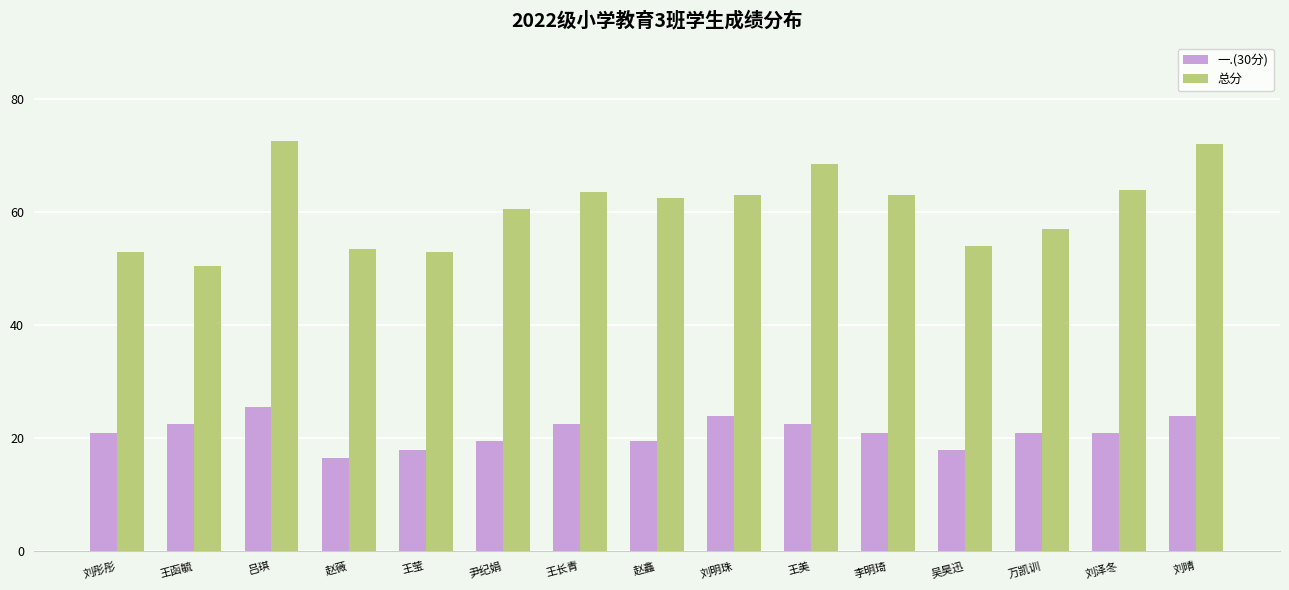

Does the chart contain any negative values?

No